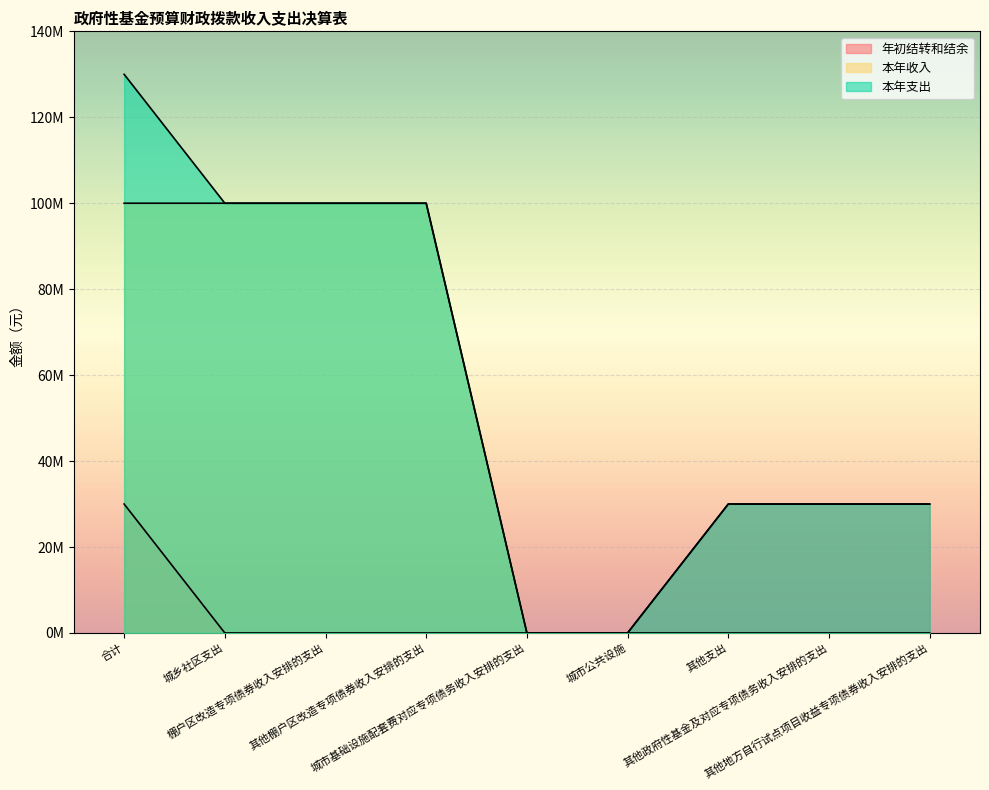

True or false: 本年收入 has more than 0 interior local peaks.

False